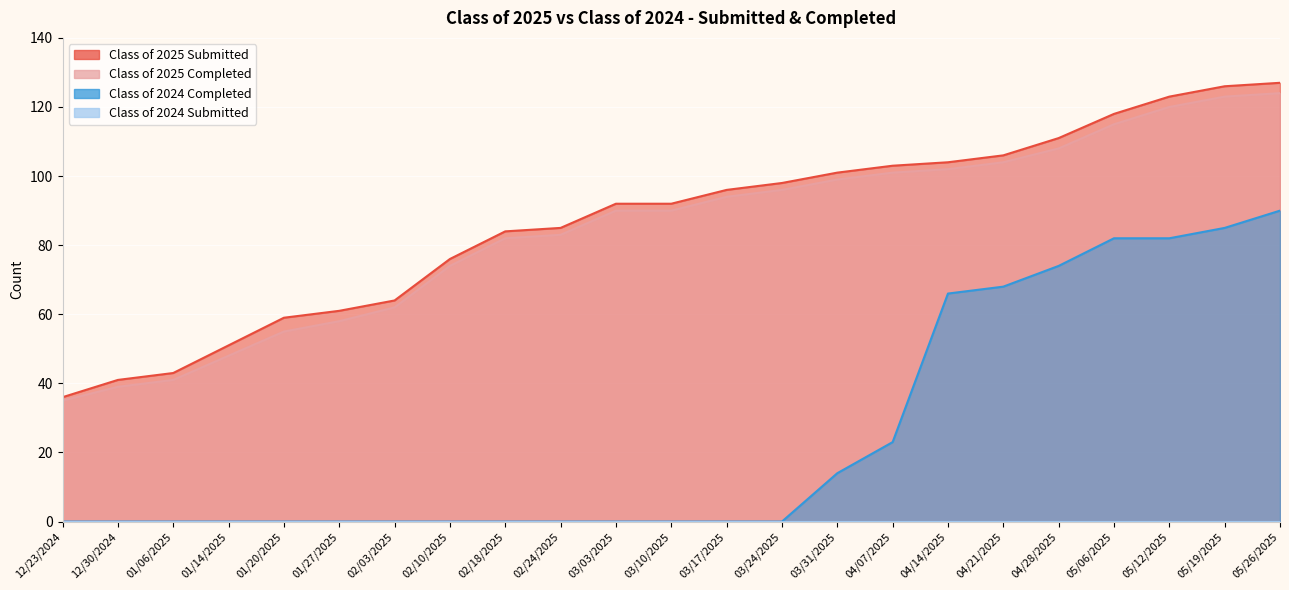

Is it true that Class of 2025 Completed equals 48 at 01/14/2025?

True